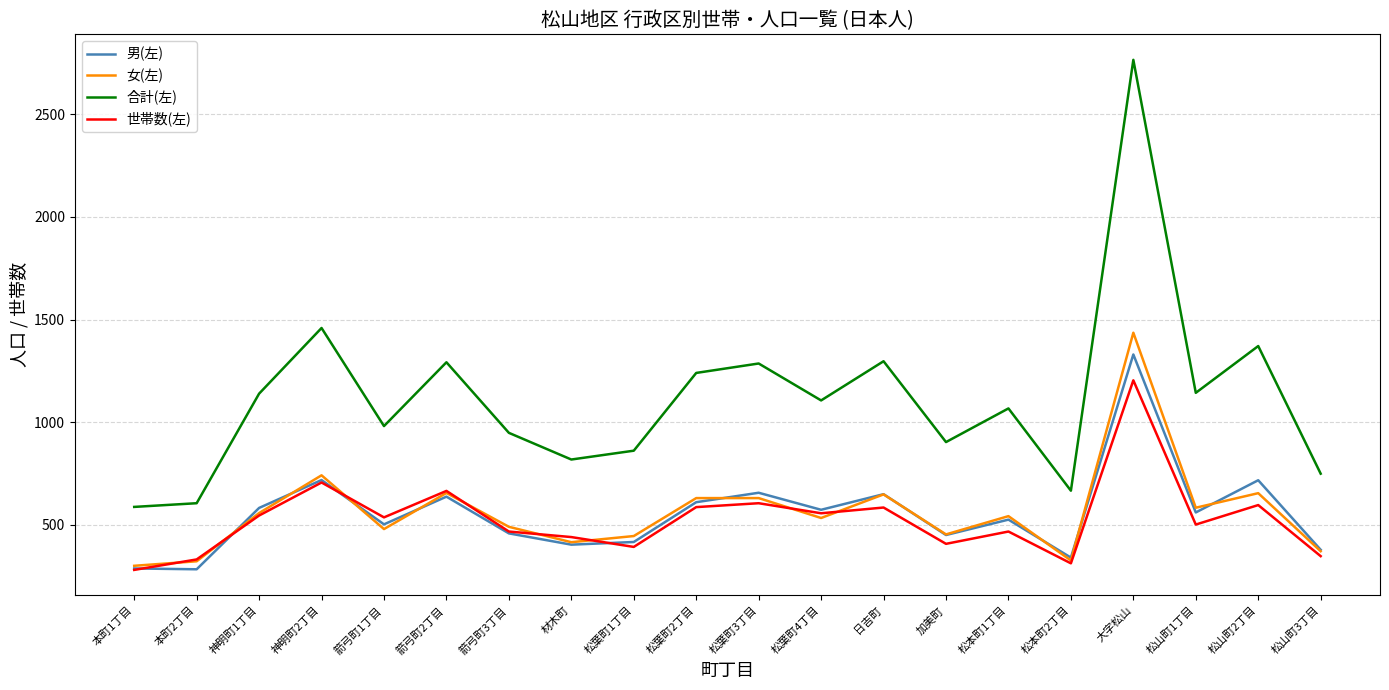

At which category is the sum across all series the highest?

大字松山